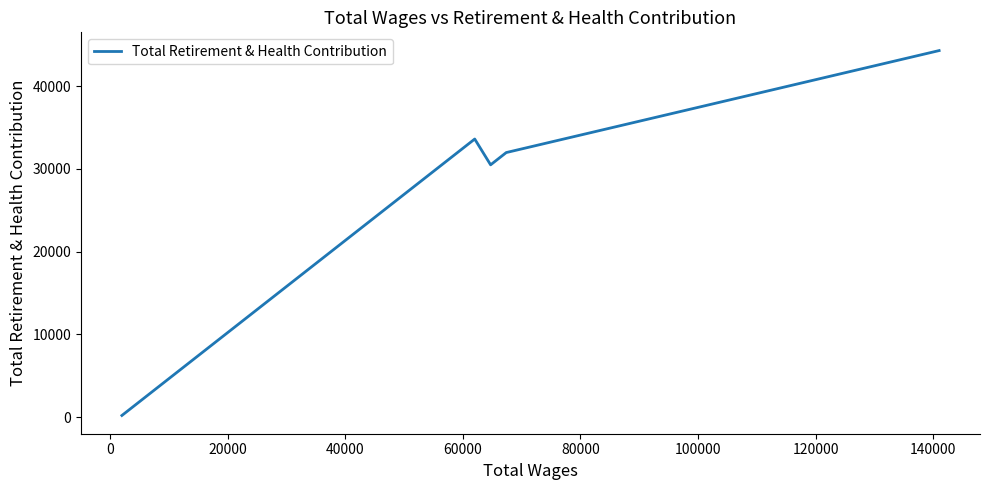

What is the maximum value shown in the chart?

44317